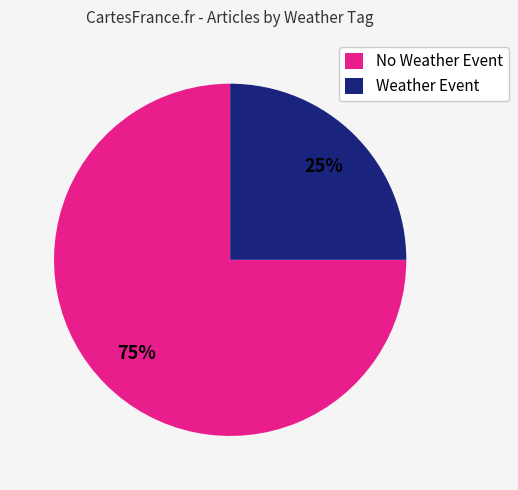

Which slice represents more than half of the pie?

No Weather Event